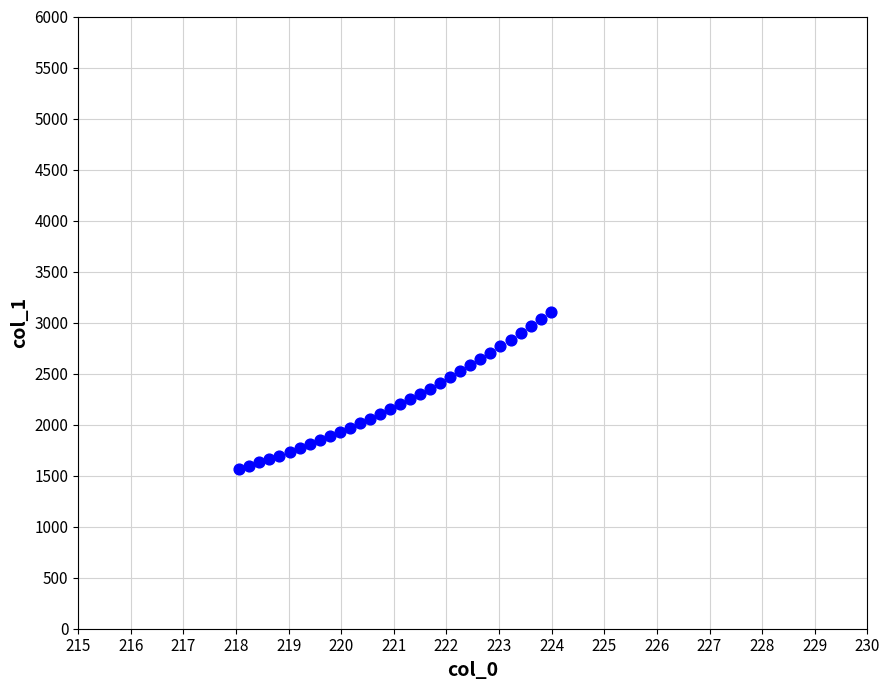

What is the range of Y values (max minus min)?

1535.6